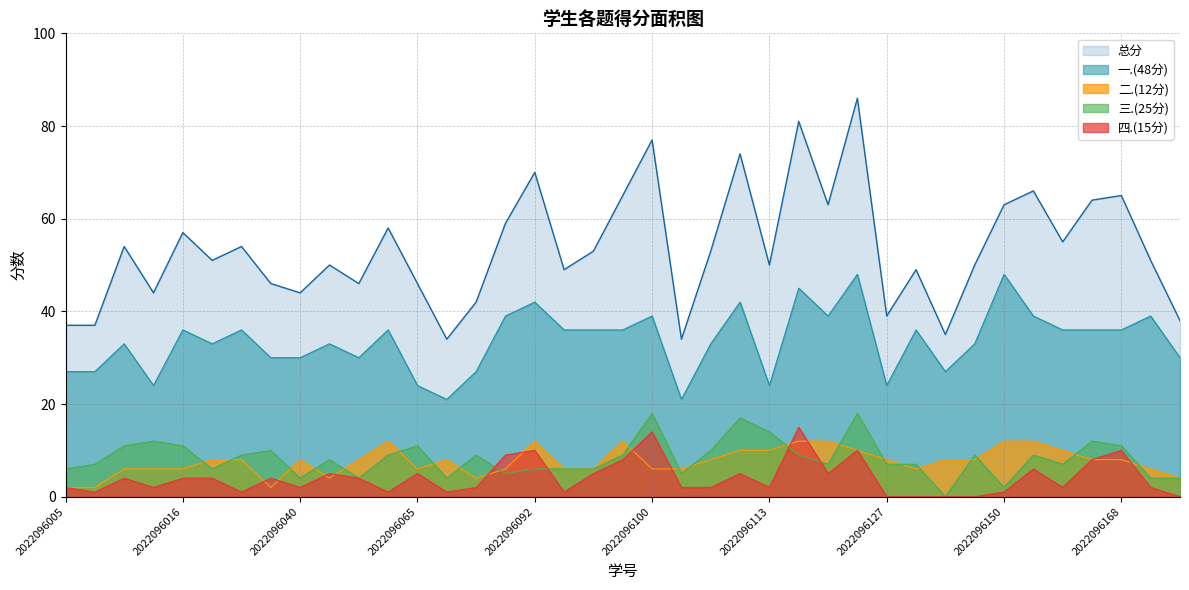

At which label does 一.(48分) first exceed 36?

2022096089